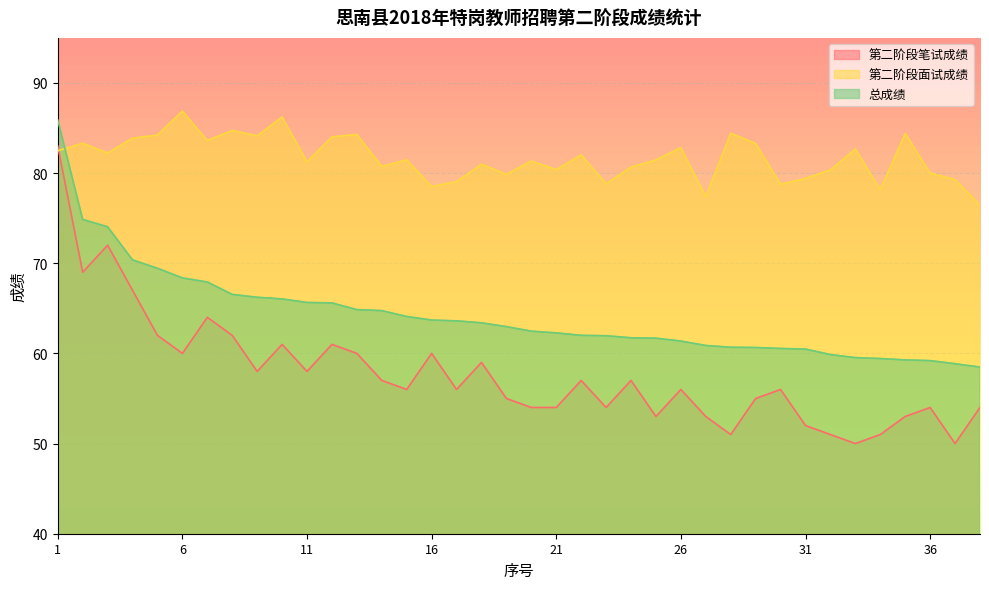

At which category is the sum across all series the highest?

1